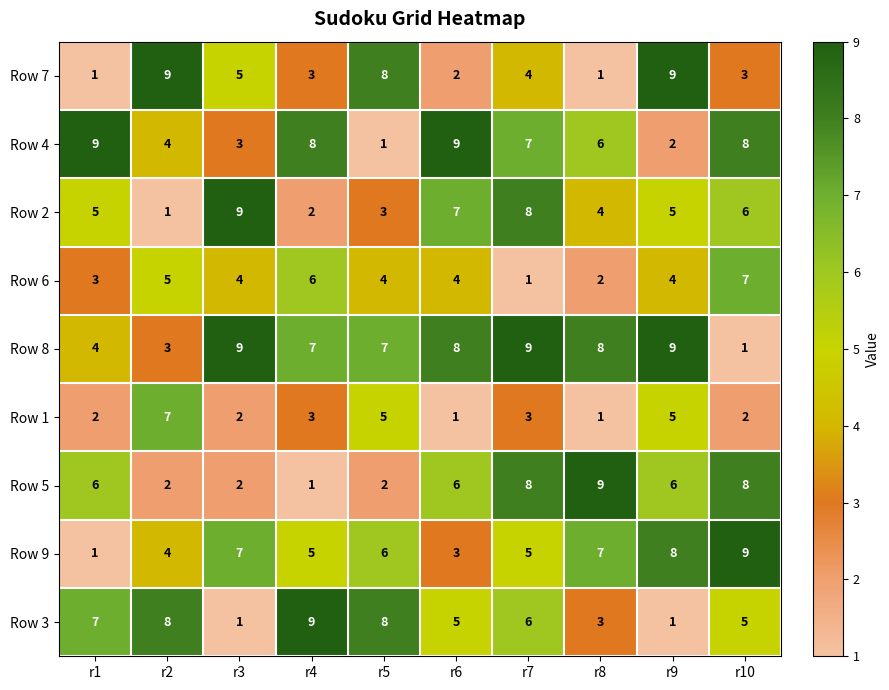

Is it true that Row 2 equals 11 at r6?

False